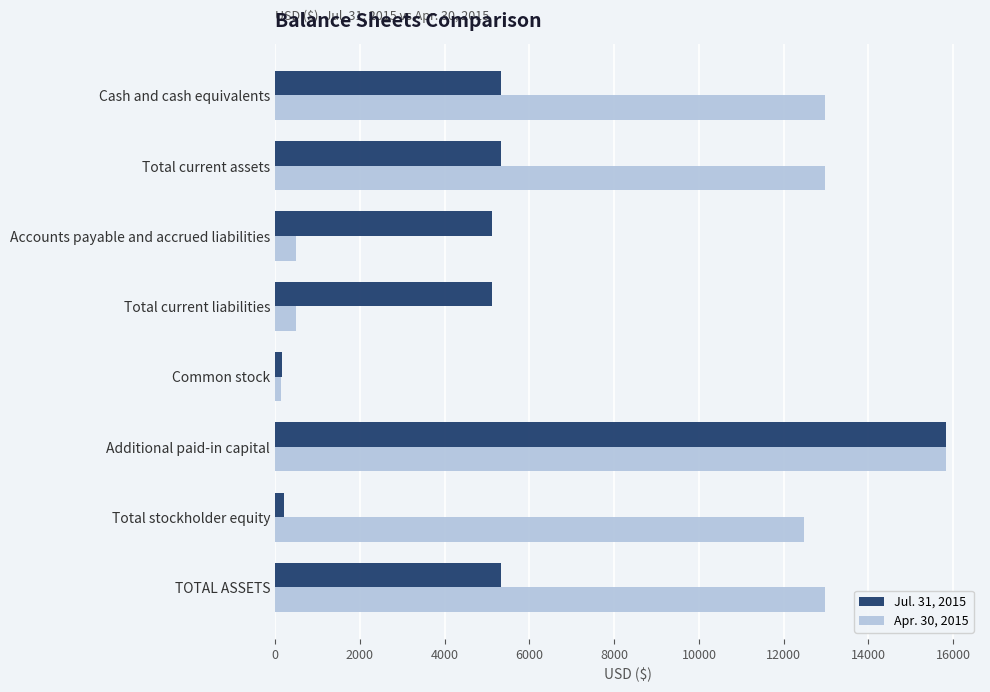

The value of Jul. 31, 2015 at TOTAL ASSETS is 2873. True or false?

False